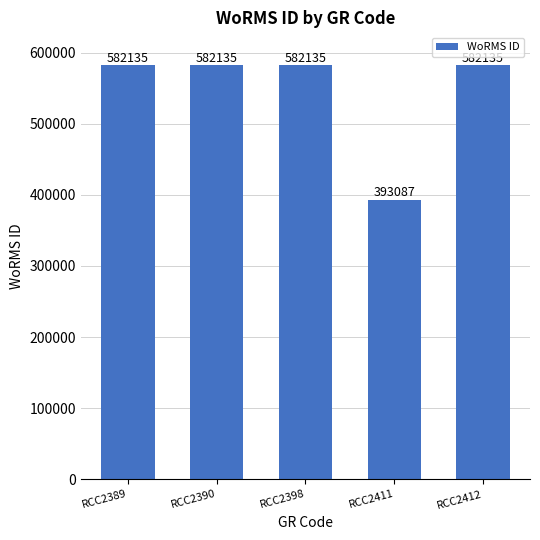

How many values are below 582135?

1